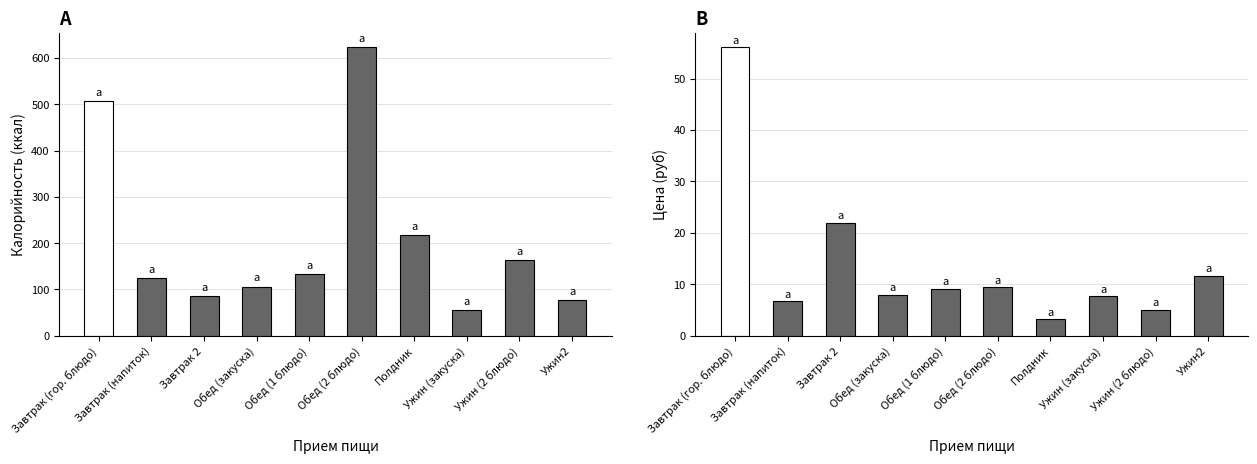

How many bars are there in total?

20